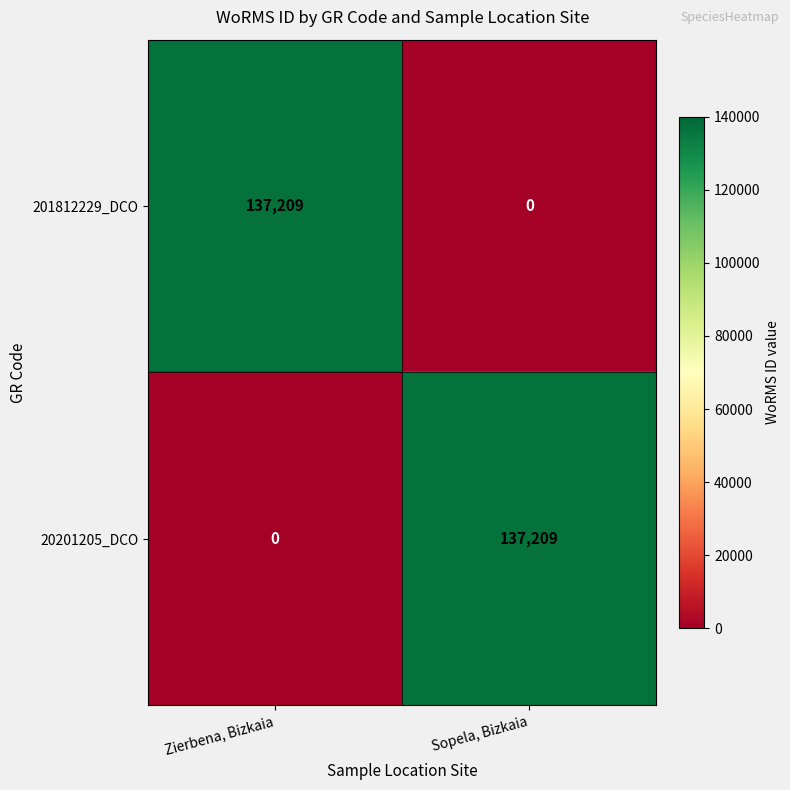

Is the value of 201812229_DCO at Zierbena, Bizkaia greater than the value of 20201205_DCO at Zierbena, Bizkaia?

Yes